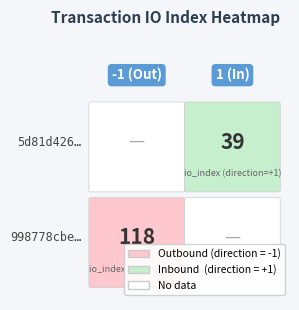

What is the spread (max minus min) of values at direction?

2.0